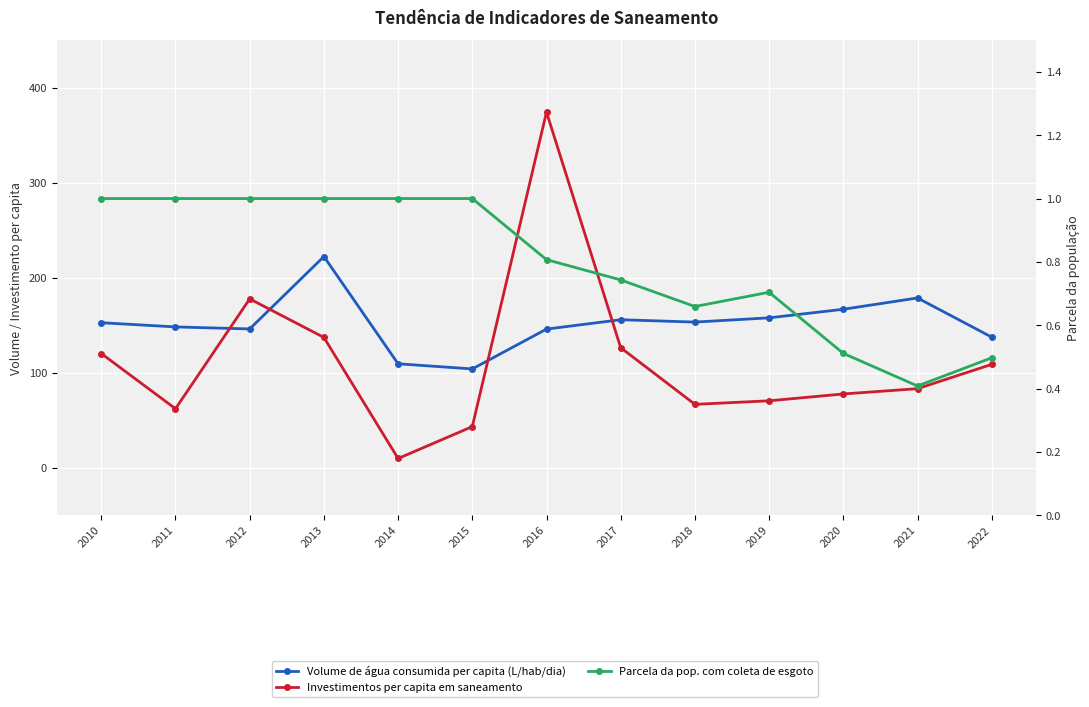

The value of Volume de água consumida per capita (L/hab/dia) at 2019 is 84.4. True or false?

False